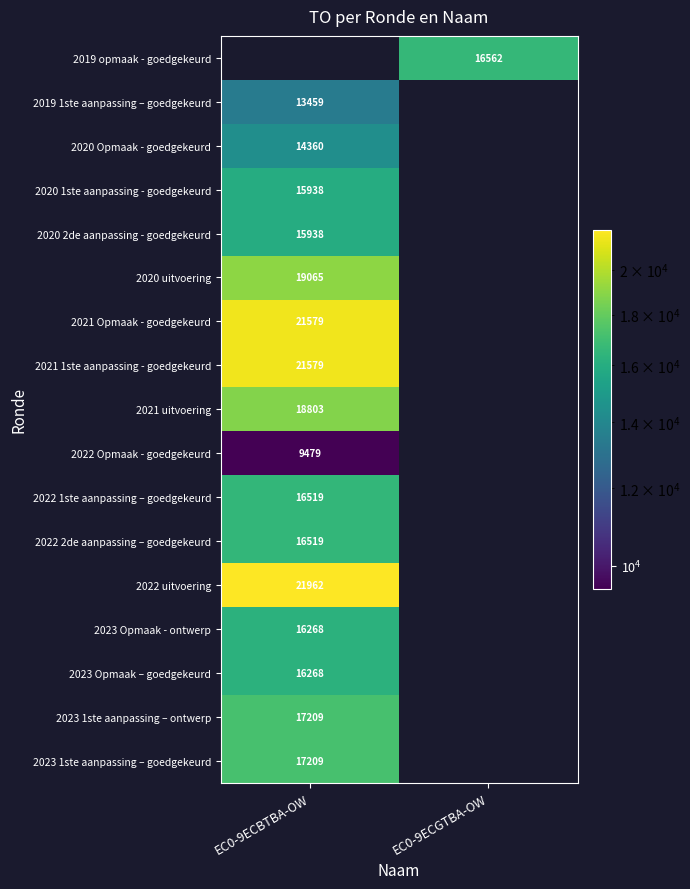

Is it true that 2022 1ste aanpassing – goedgekeurd equals 16519 at EC0-9ECBTBA-OW?

True